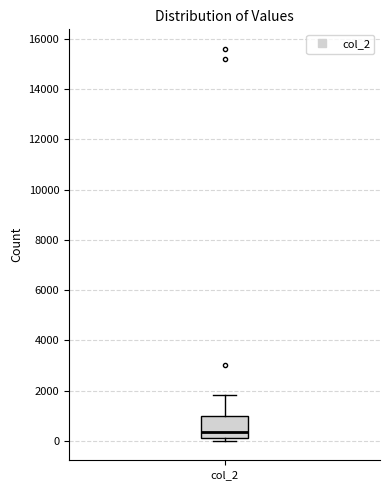

Where is the upper edge of the box for col_2 on the y-axis? The values are not printed on the chart, so give them approximately, as read against the axis.

1000